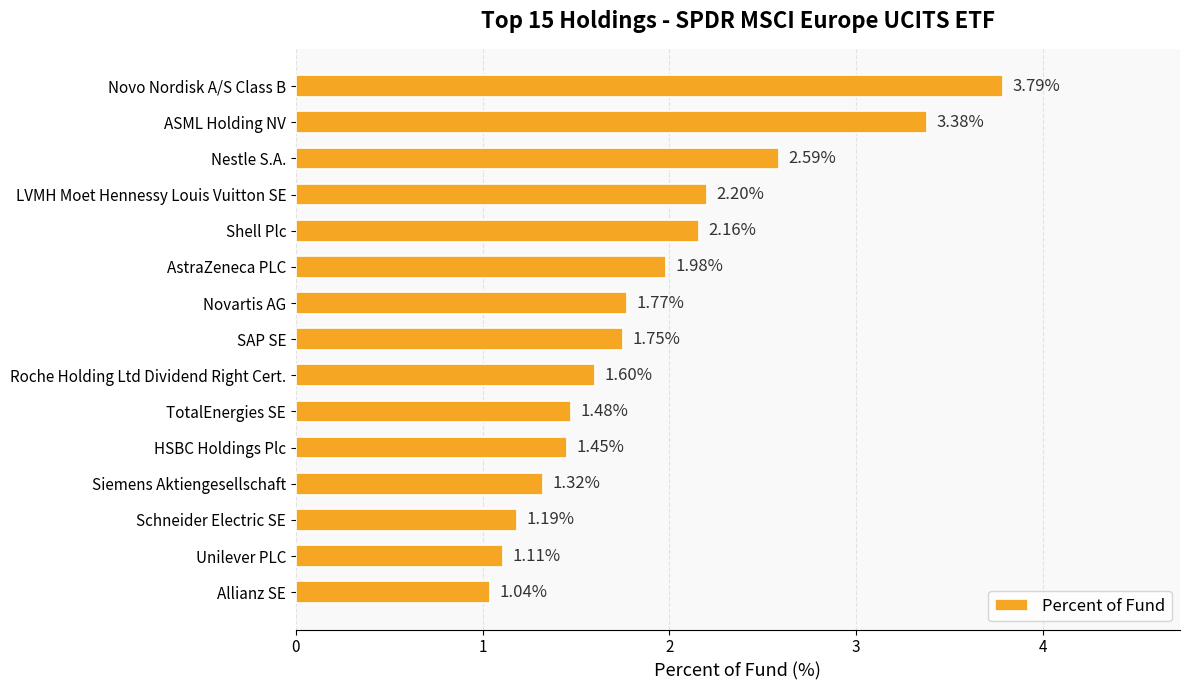

Rank the categories by value from highest to lowest.

Novo Nordisk A/S Class B, ASML Holding NV, Nestle S.A., LVMH Moet Hennessy Louis Vuitton SE, Shell Plc, AstraZeneca PLC, Novartis AG, SAP SE, Roche Holding Ltd Dividend Right Cert., TotalEnergies SE, HSBC Holdings Plc, Siemens Aktiengesellschaft, Schneider Electric SE, Unilever PLC, Allianz SE